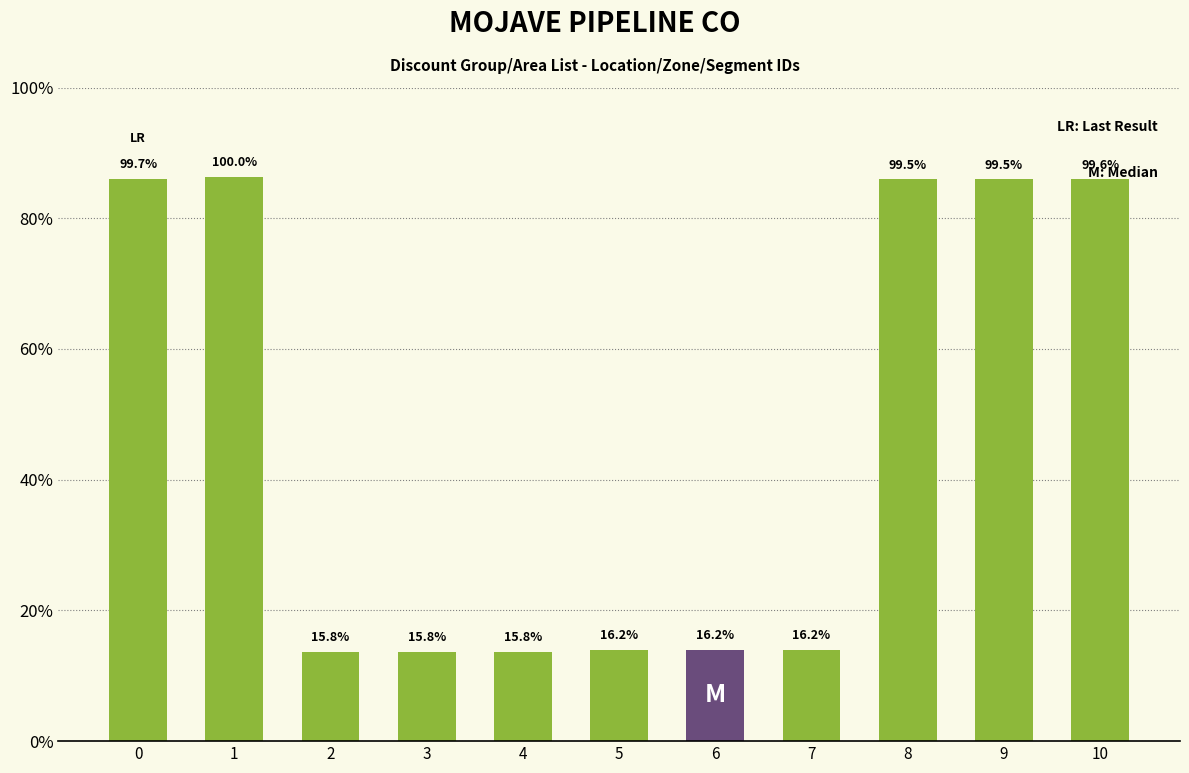

The value at 6 is 84784. True or false?

False